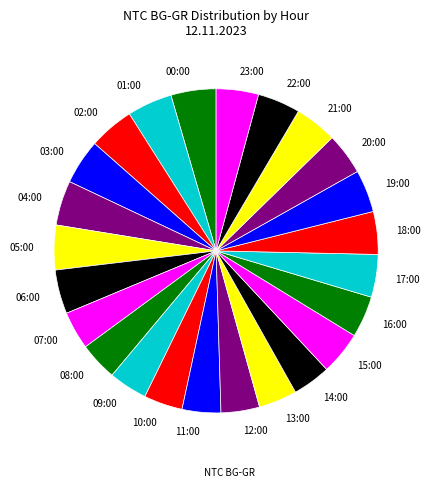

Is there any slice that represents more than half of the pie?

No